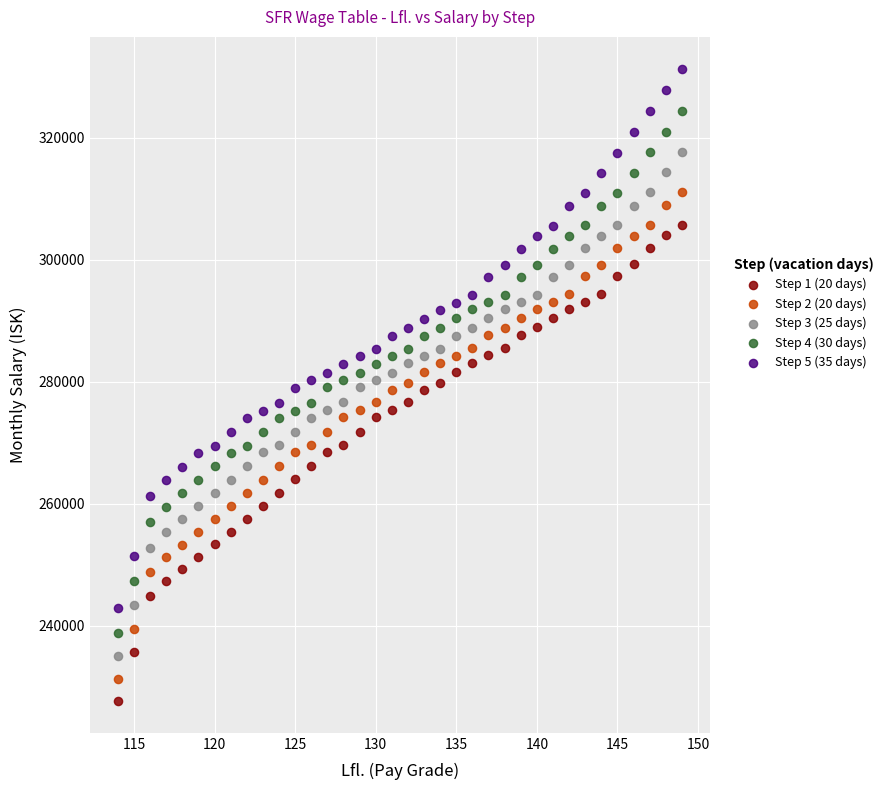

Which series has the widest spread of Y values?

Step 5 (35 days)